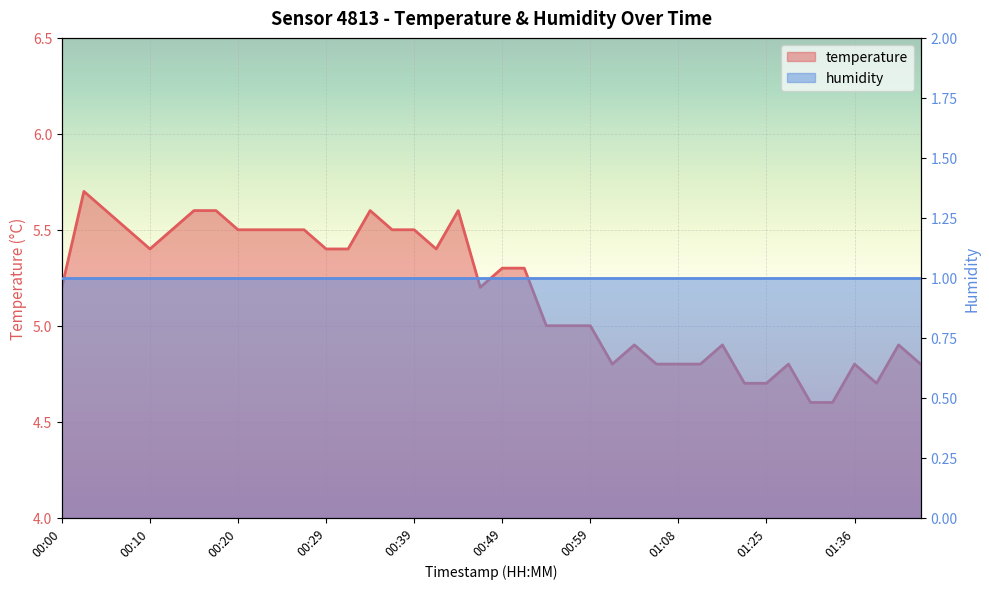

How many data points are less than 5?

15